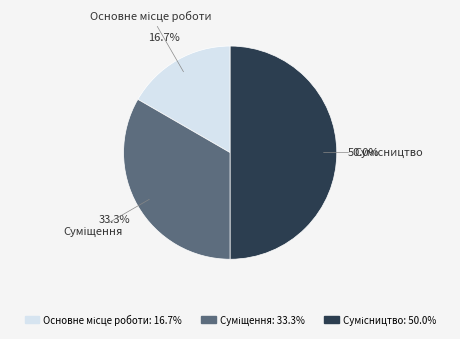

The Суміщення slice represents 33% of the pie. True or false?

True